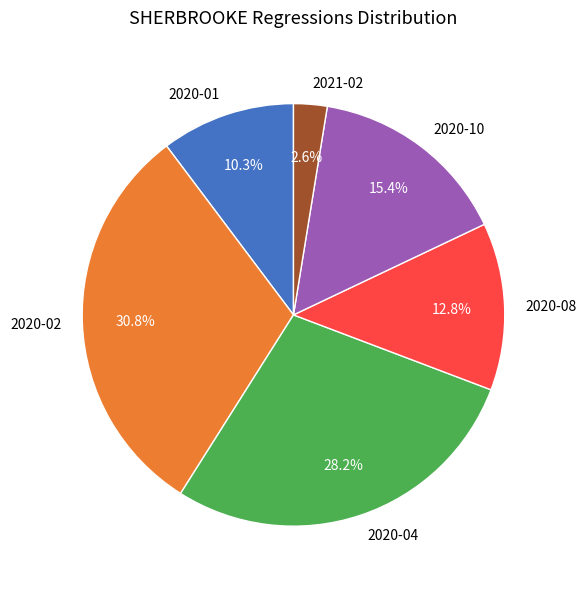

True or false: 2020-10 accounts for 15% of the total.

True